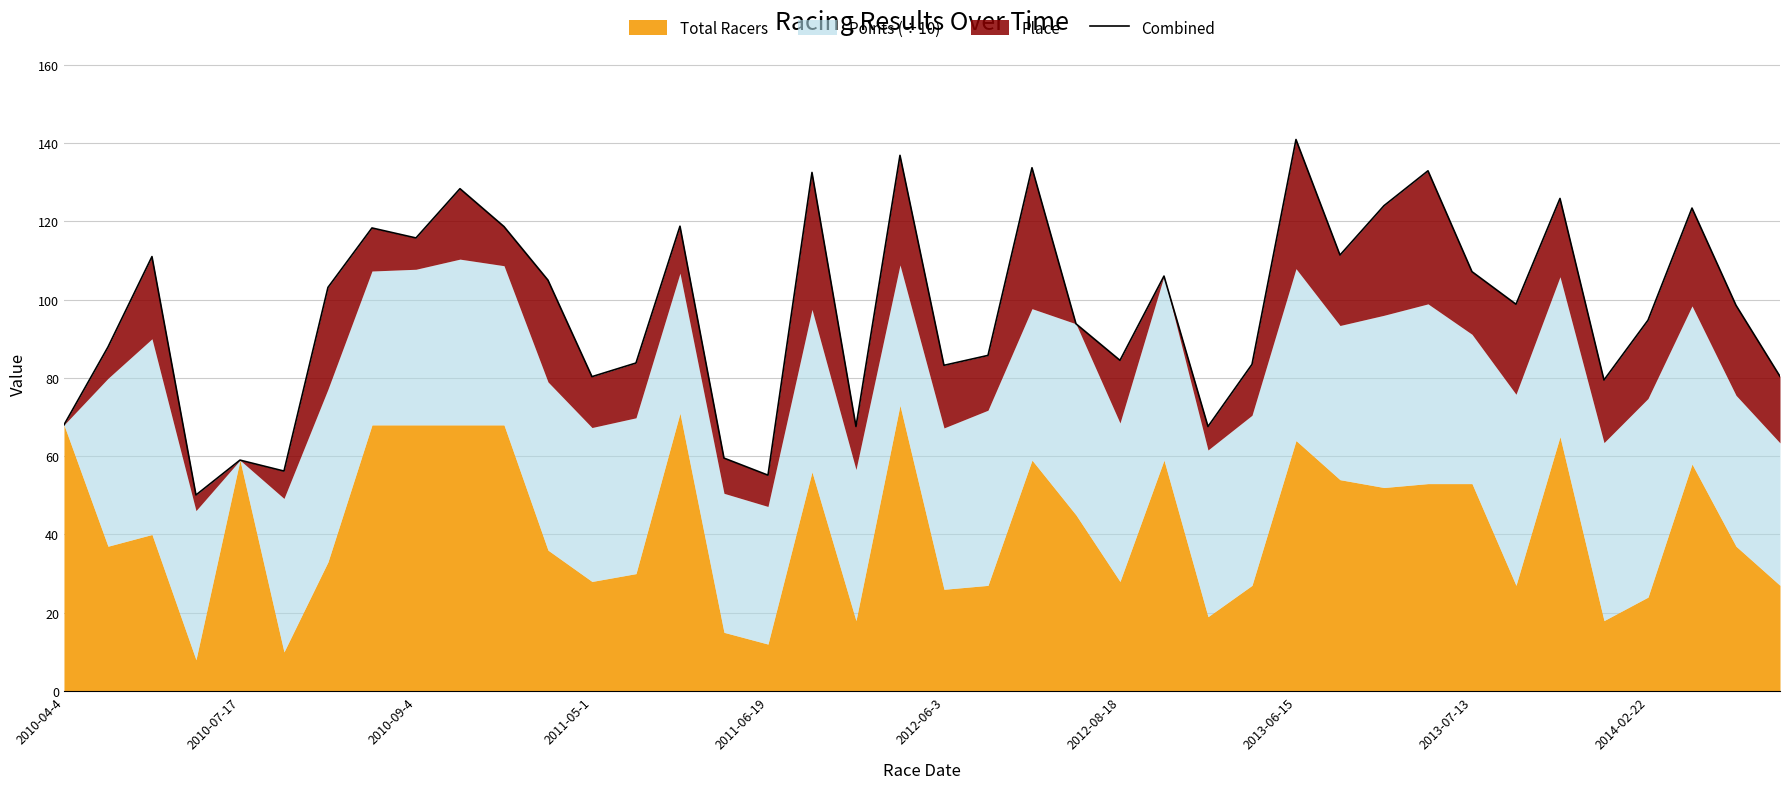

List the labels in order of value, largest first.

28, 19, 22, 31, 17, 2014-02-22, 34, 30, 37, 14, 10, 2013-06-15, 2013-07-13, 29, 2010-09-4, 32, 25, 11, 2012-08-18, 33, 38, 36, 23, 2010-07-17, 21, 24, 13, 27, 20, 39, 12, 35, 2010-04-4, 18, 26, 15, 2011-06-19, 2012-06-3, 16, 2011-05-1